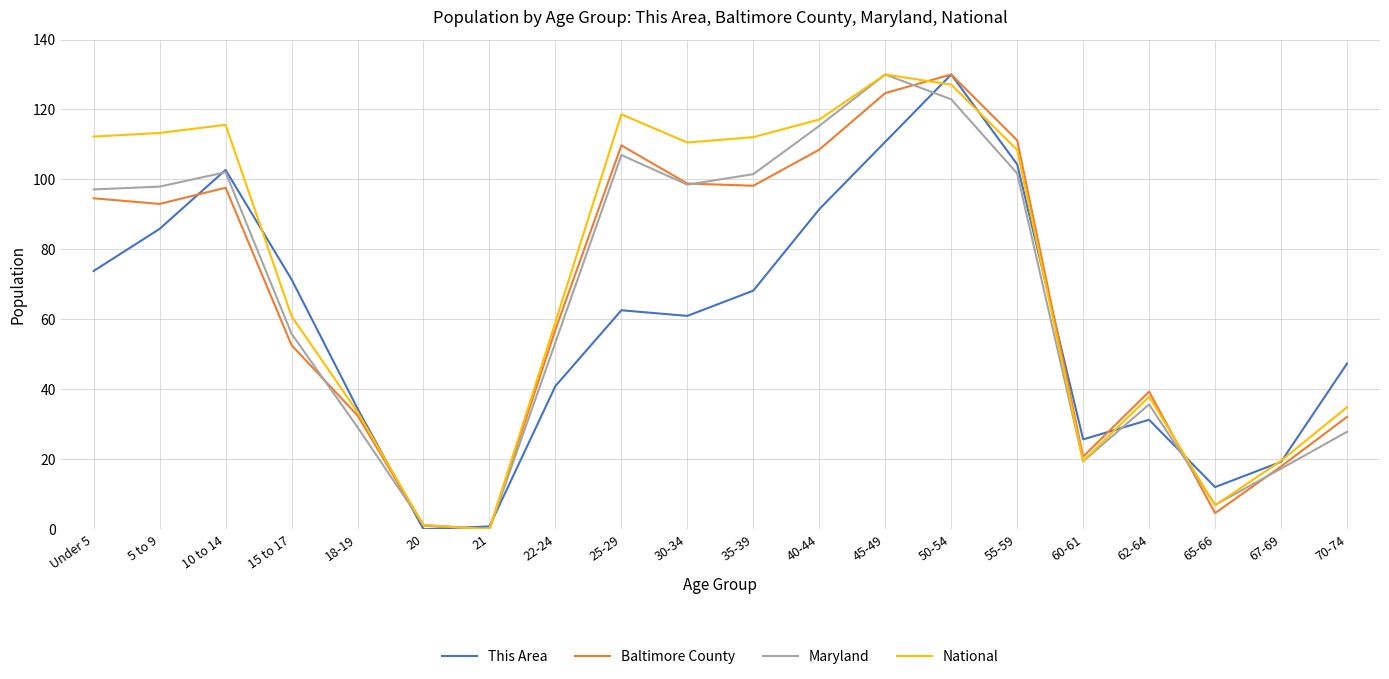

The value of Maryland at 50-54 is 122.9. True or false?

True